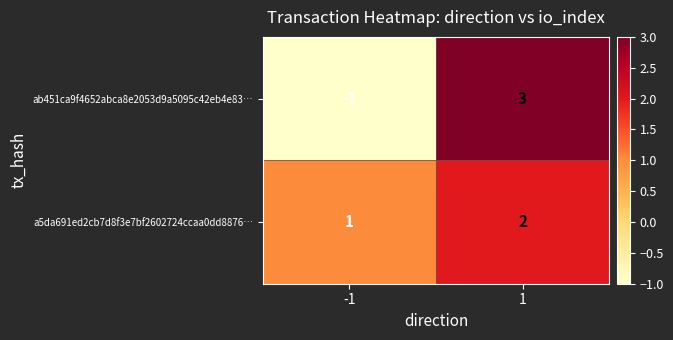

How many values in ab451ca9f4652abca8e2053d9a5095c42eb4e83… are above zero?

1